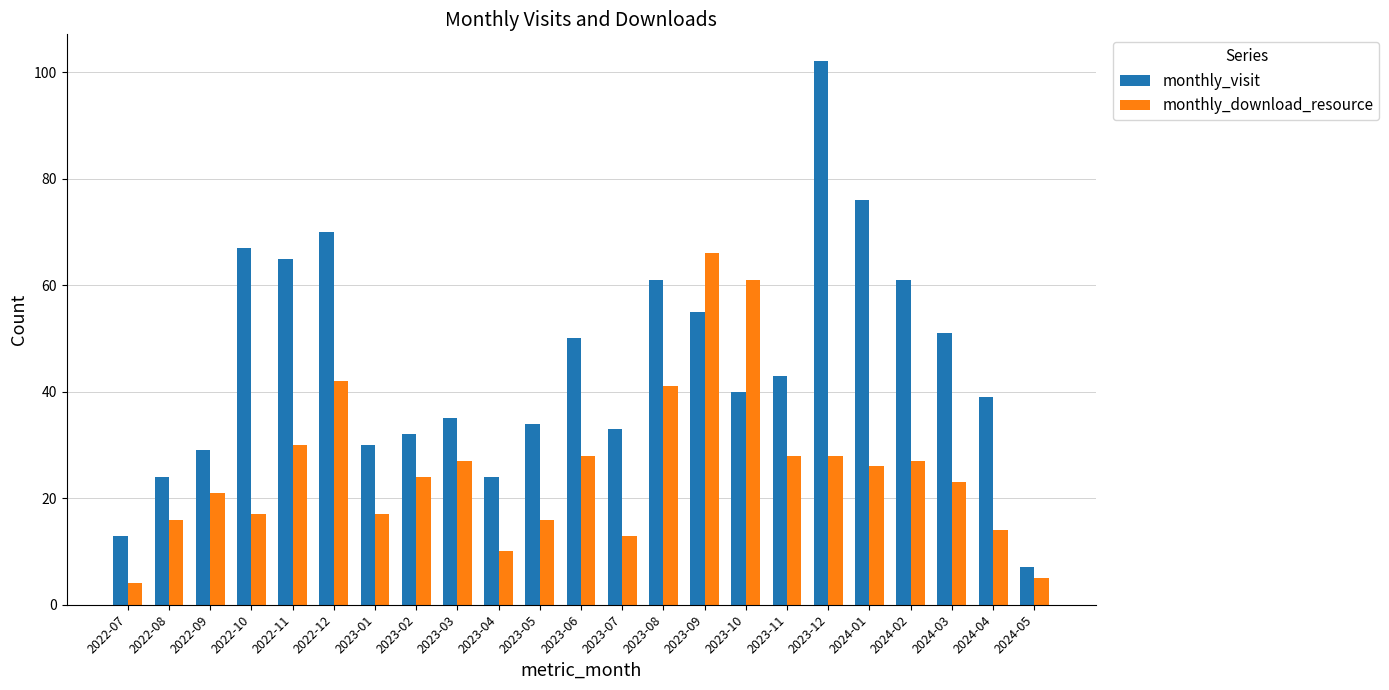

Where does the monthly_download_resource series first go above 24?

2022-11